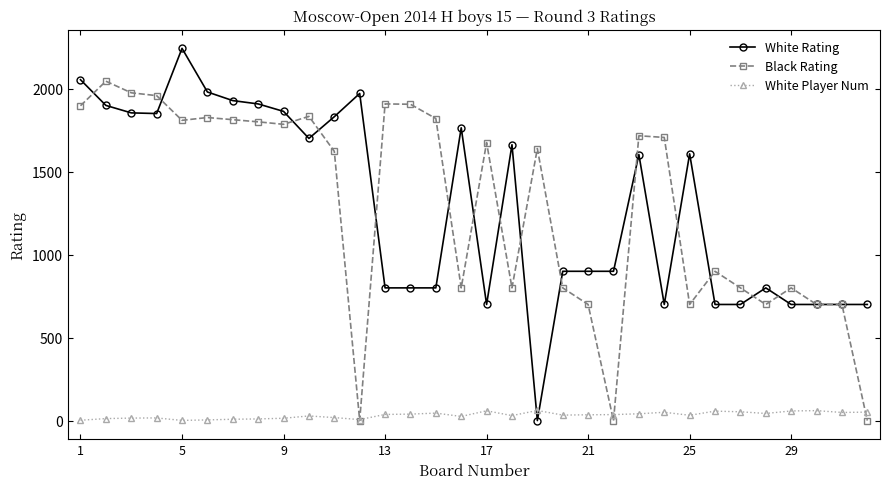

What are all the series names shown in the legend?

White Rating, Black Rating, White Player Num